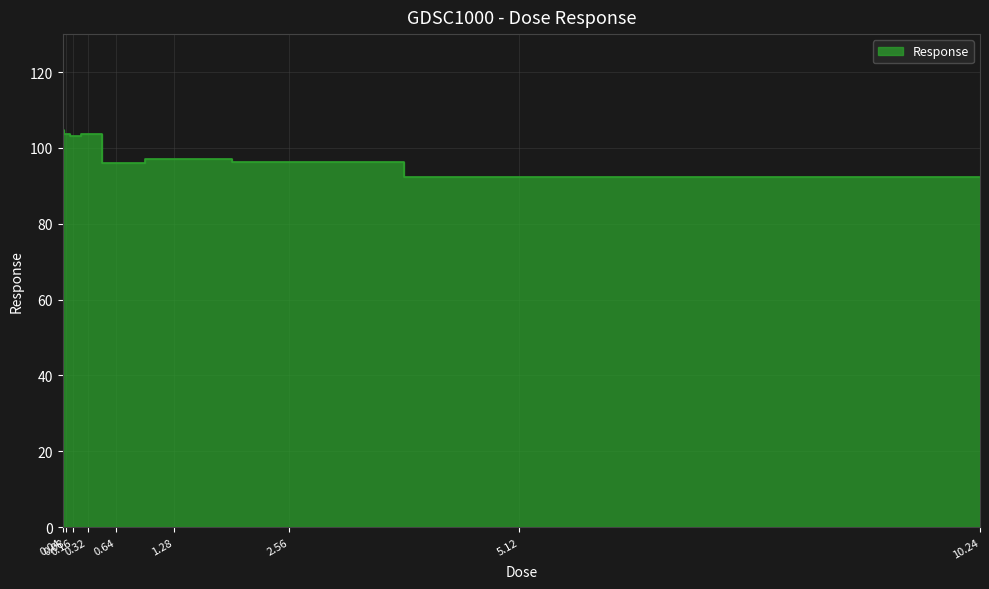

What is the greatest value displayed?

104.8